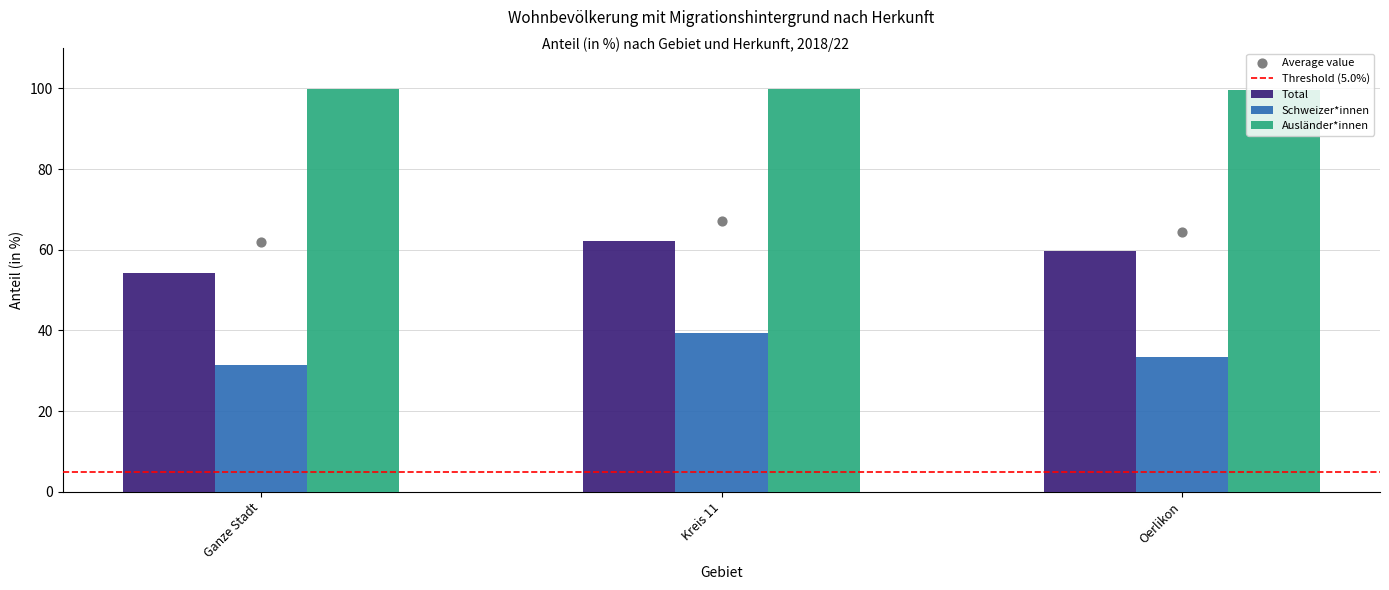

Is the value of Schweizer*innen at Oerlikon greater than the value of Total at Kreis 11?

No